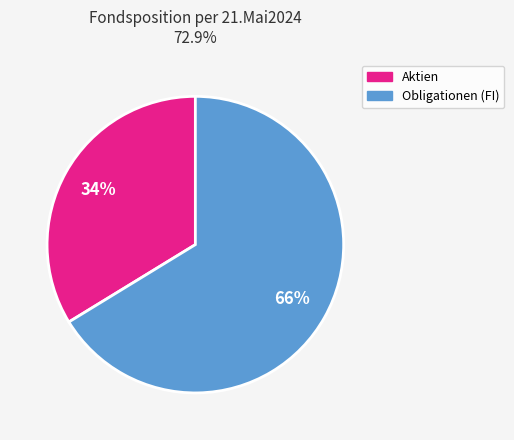

Is there a majority slice in this chart?

Yes